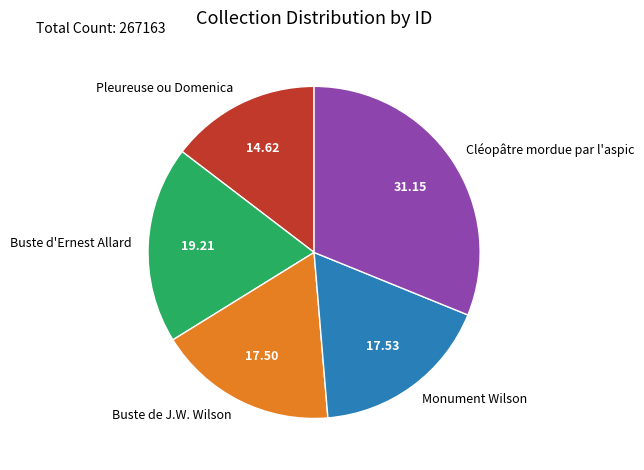

How many slices are in this pie chart?

5